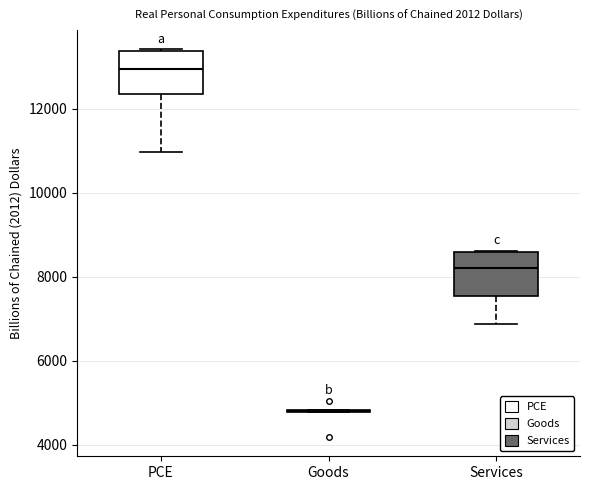

Reading left to right, transcribe this box plot: for each box, give where its median line is, the range the box spans, and where its two whiskers end, as read against the y-axis. The values are not printed on the chart, so give them approximately, as read against the axis.

PCE: median 13000, box 12400 to 13400, whiskers 11000 to 13400
Goods: box collapsed to a line at 4800, whiskers 4800 to 4800
Services: median 8200, box 7600 to 8600, whiskers 6800 to 8600